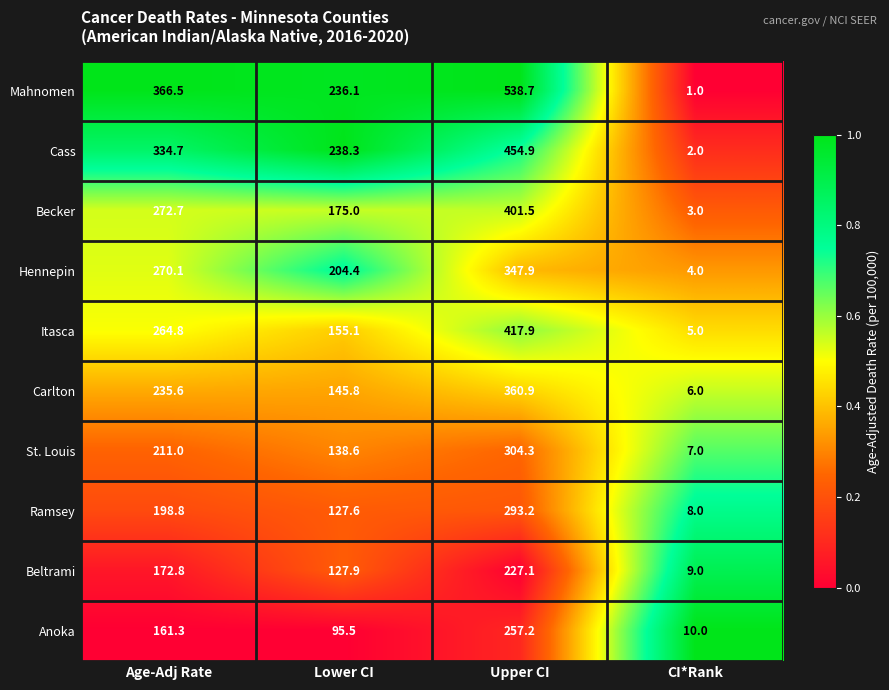

How many data points in Cass are above 334?

2